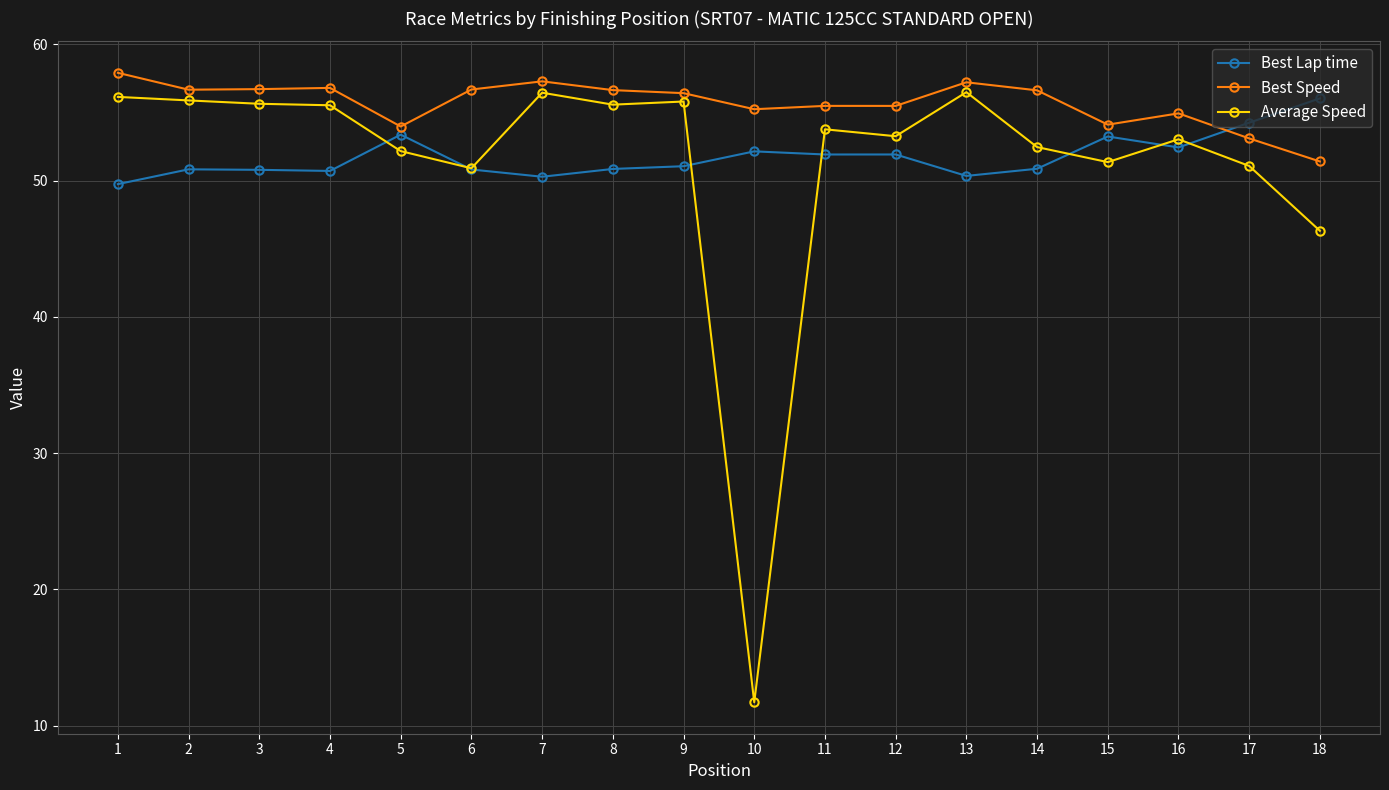

What is the spread (max minus min) of values at 9?

5.4